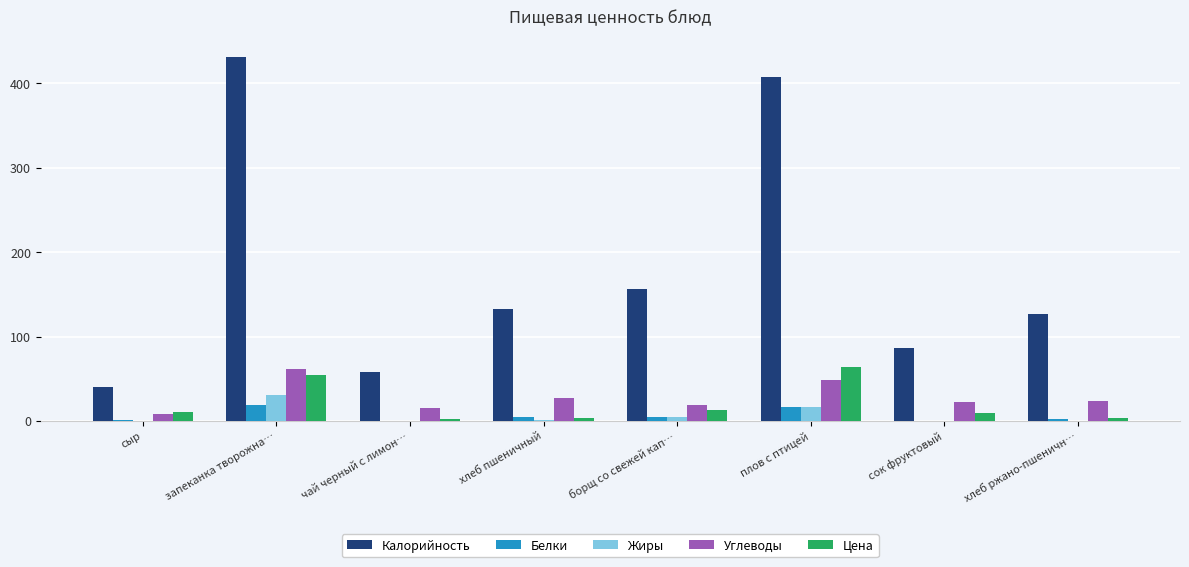

Which label corresponds to the largest value in the chart?

запеканка творожна…